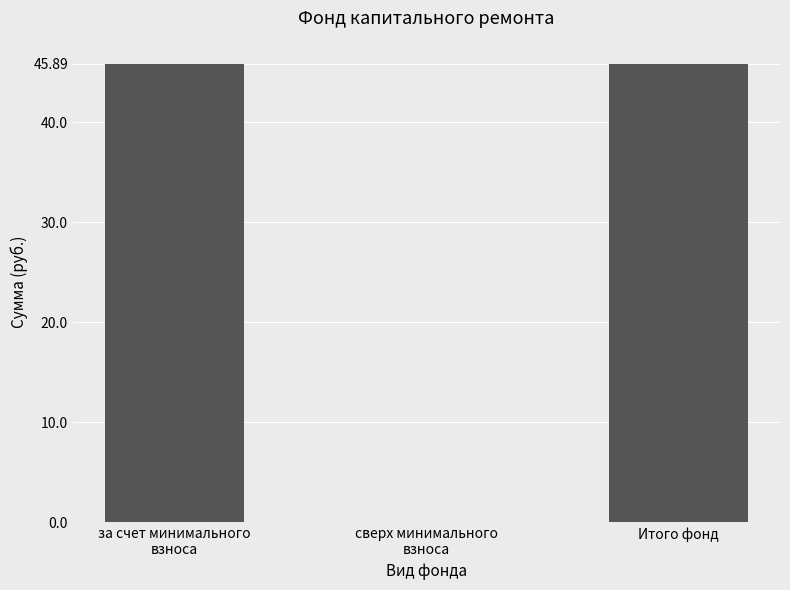

Reading right to left, list all the values displayed in this chart.

Итого фонд=45.9	сверх минимального
взноса=0.0	за счет минимального
взноса=45.9